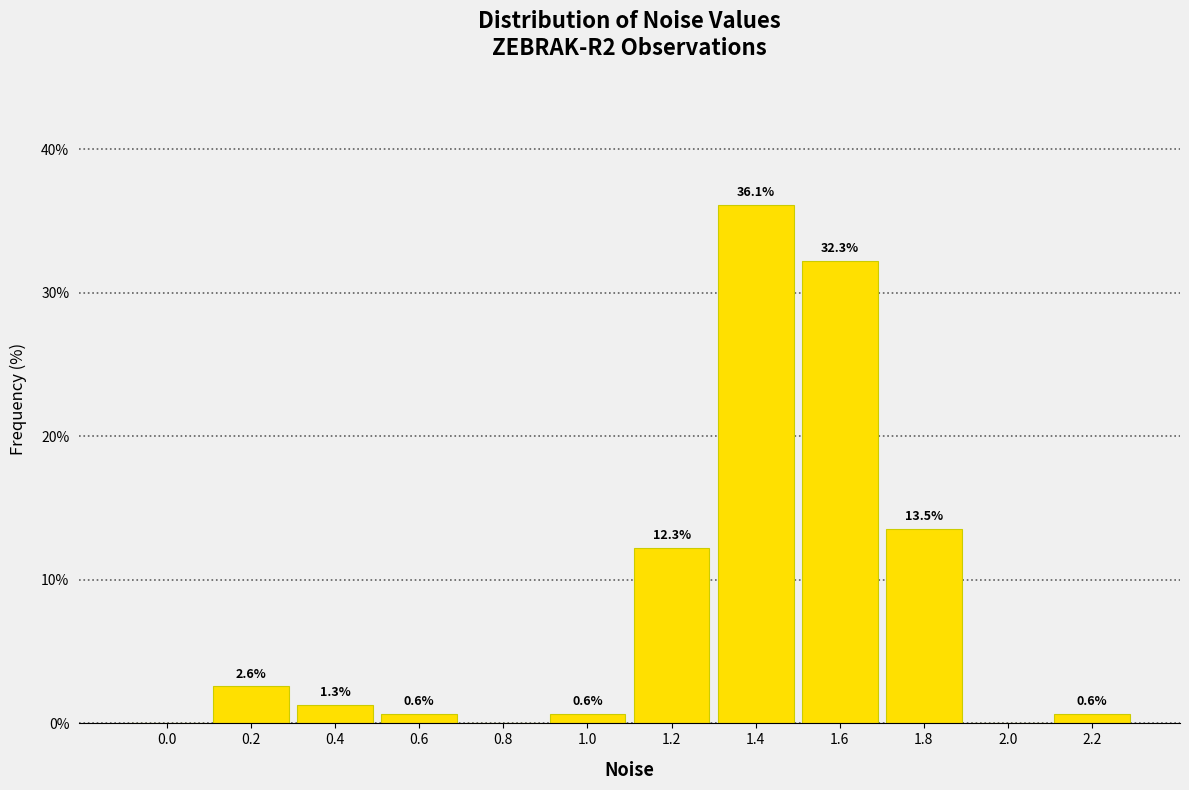

Reading left to right, list all the values displayed in this chart.

0.0=0.0	0.2=2.6	0.4=1.3	0.6=0.6	0.8=0.0	1.0=0.6	1.2=12.3	1.4=36.1	1.6=32.3	1.8=13.5	2.0=0.0	2.2=0.6